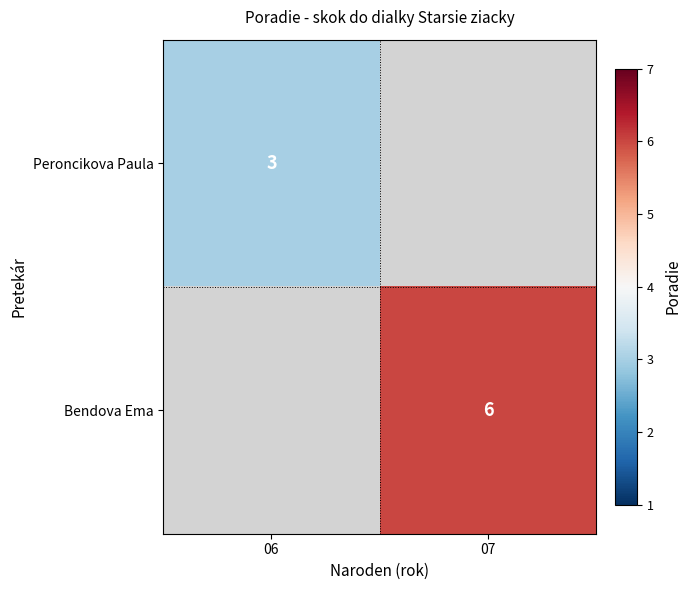

Is it true that Bendova Ema equals 6 at 07?

True